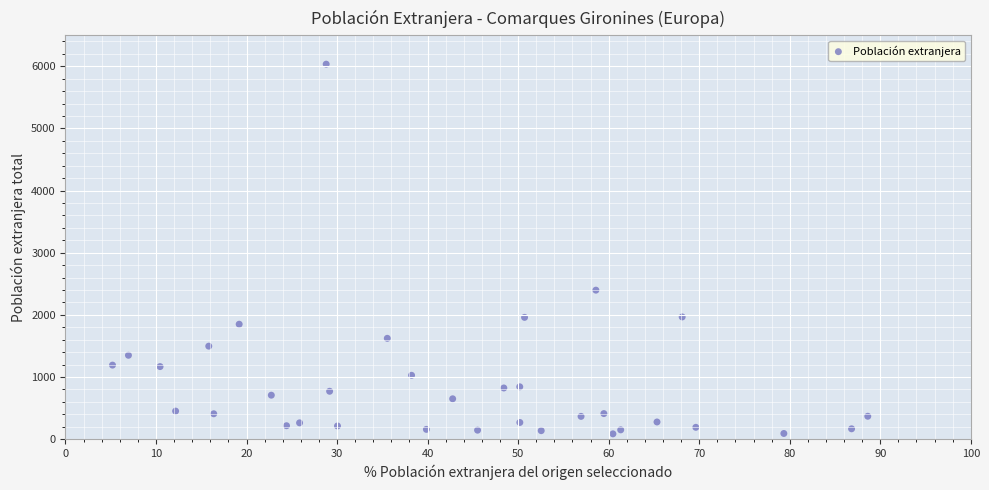

What Y value in the scatter plot is closest to 3060?

2398